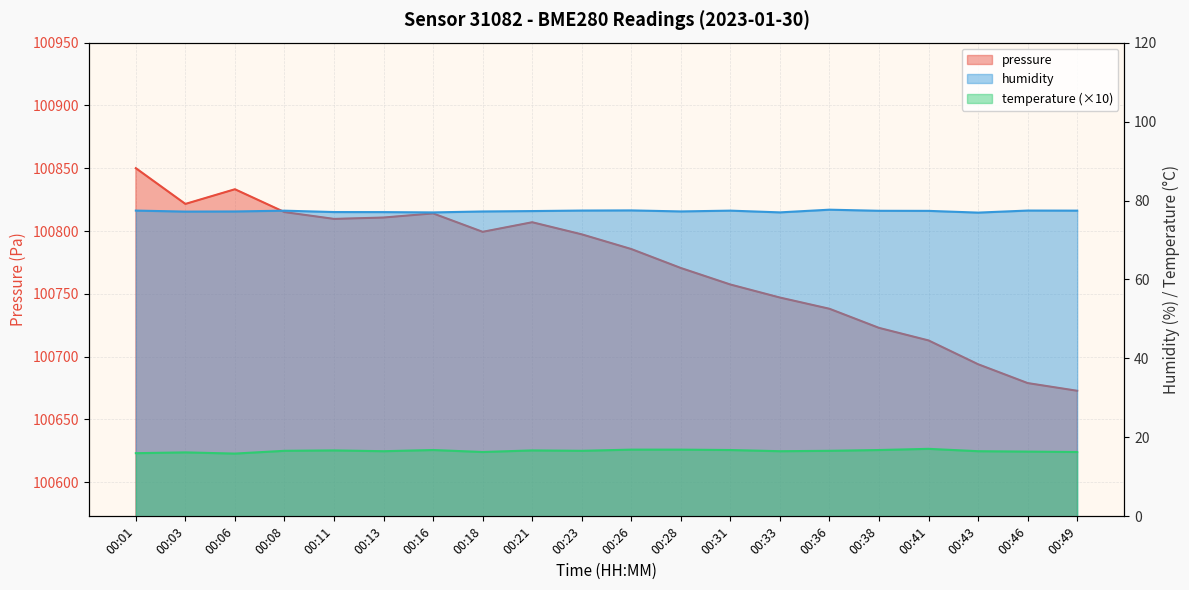

True or false: humidity and temperature cross at least once.

False